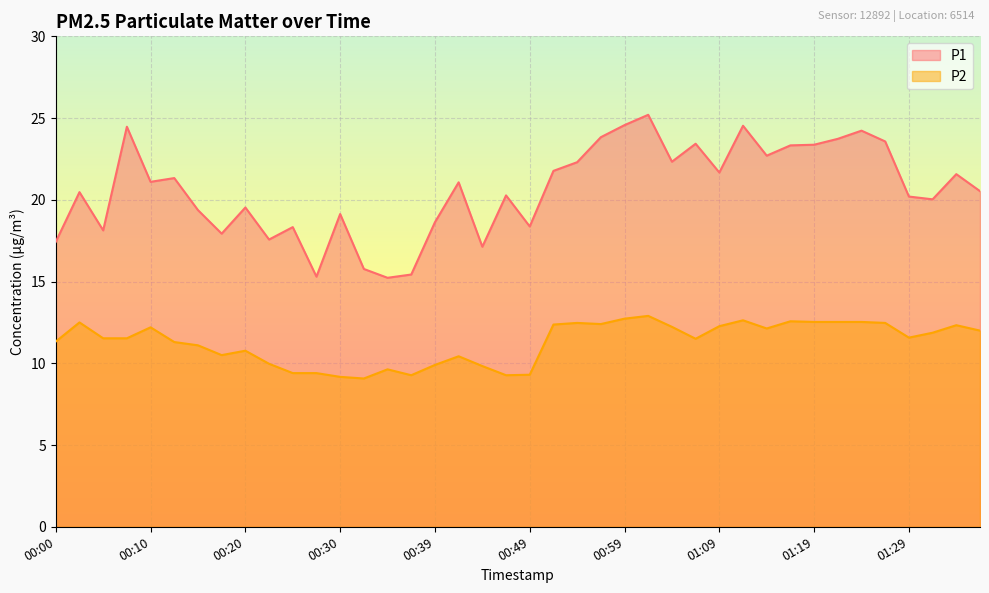

The value of P1 at 01:04 is 14.2. True or false?

False